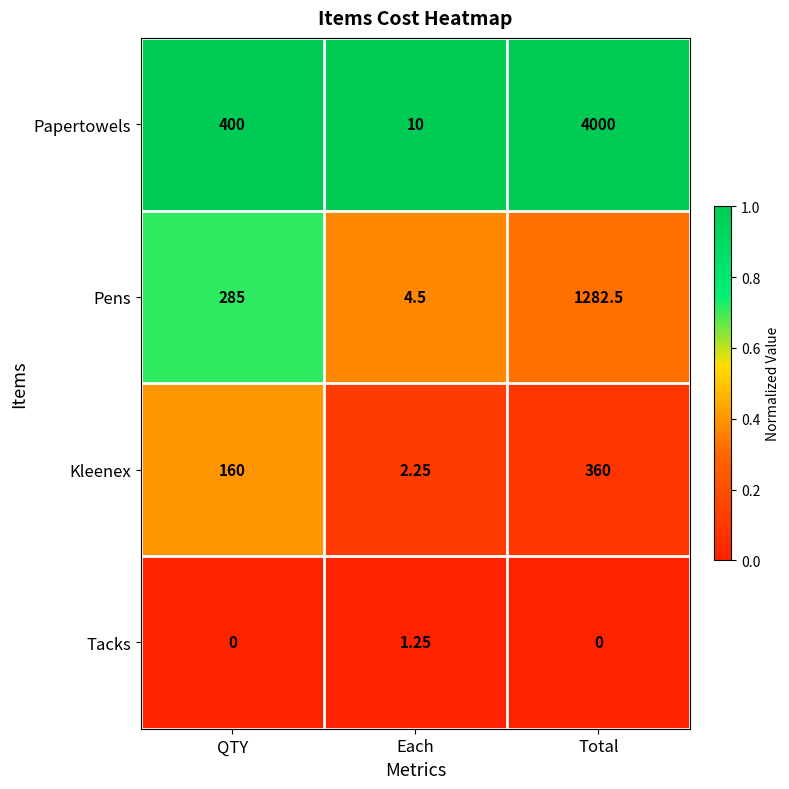

Where is Kleenex nearest to the value 181?

QTY